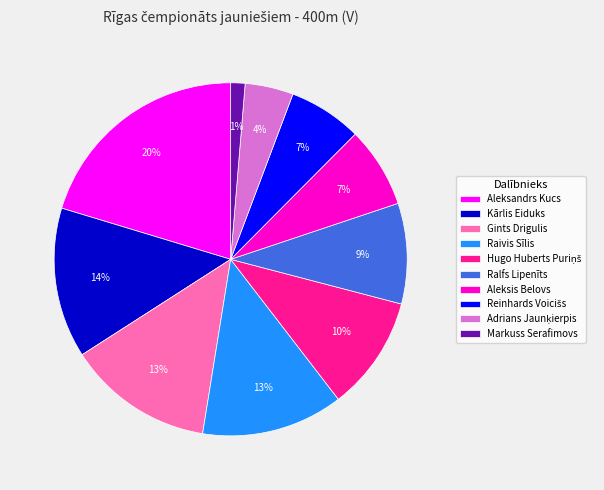

How many segments does this pie chart have?

10